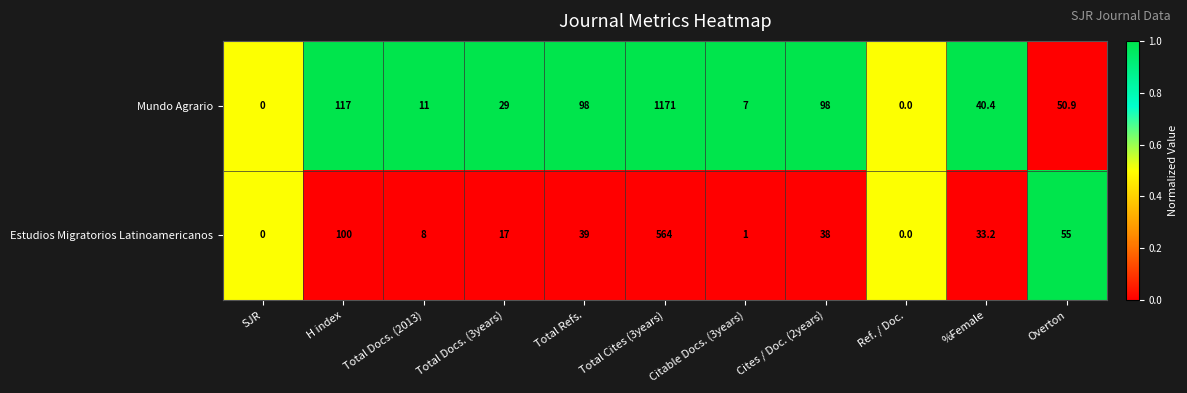

What is the total value across all series at Ref. / Doc.?

0.0